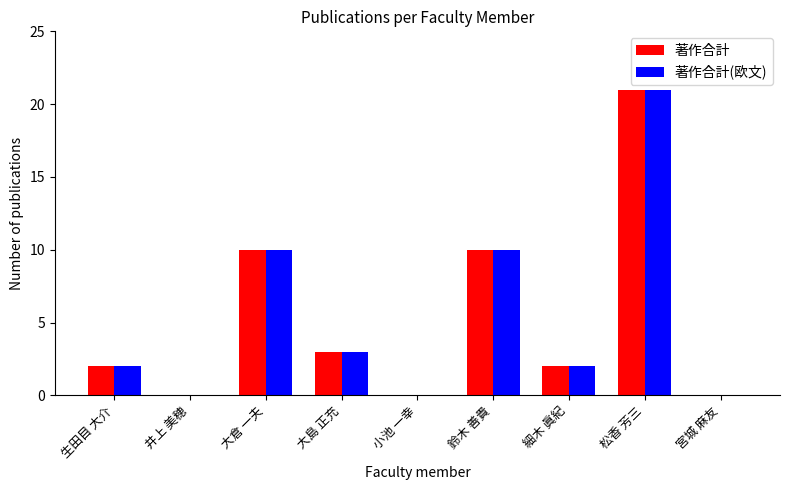

True or false: 著作合計(欧文) has a value of 10 at 宮城 麻友.

False